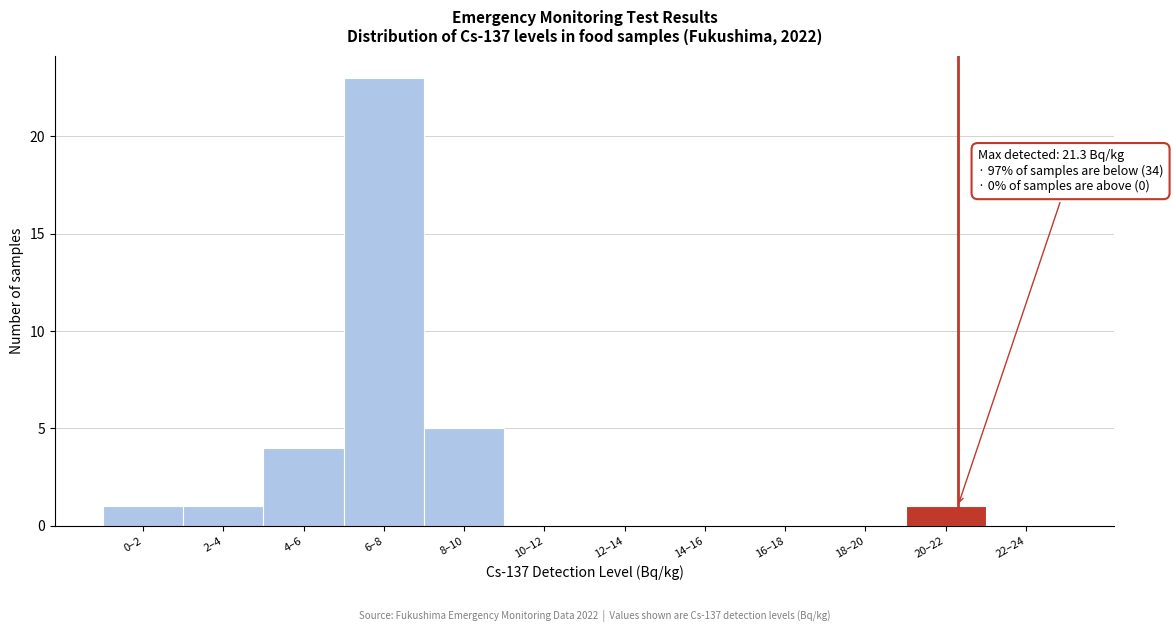

Reading left to right, what are all the values shown in this chart?

0–2=1	2–4=1	4–6=4	6–8=23	8–10=5	10–12=0	12–14=0	14–16=0	16–18=0	18–20=0	20–22=1	22–24=0